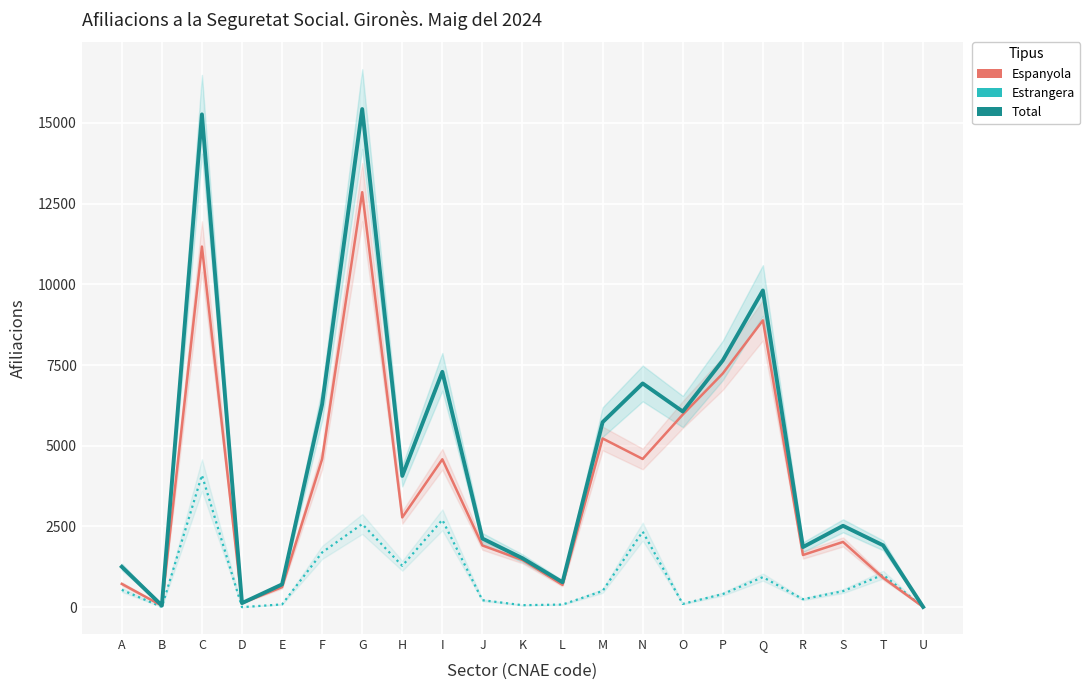

Between H and K, which series saw the biggest shift?

Total